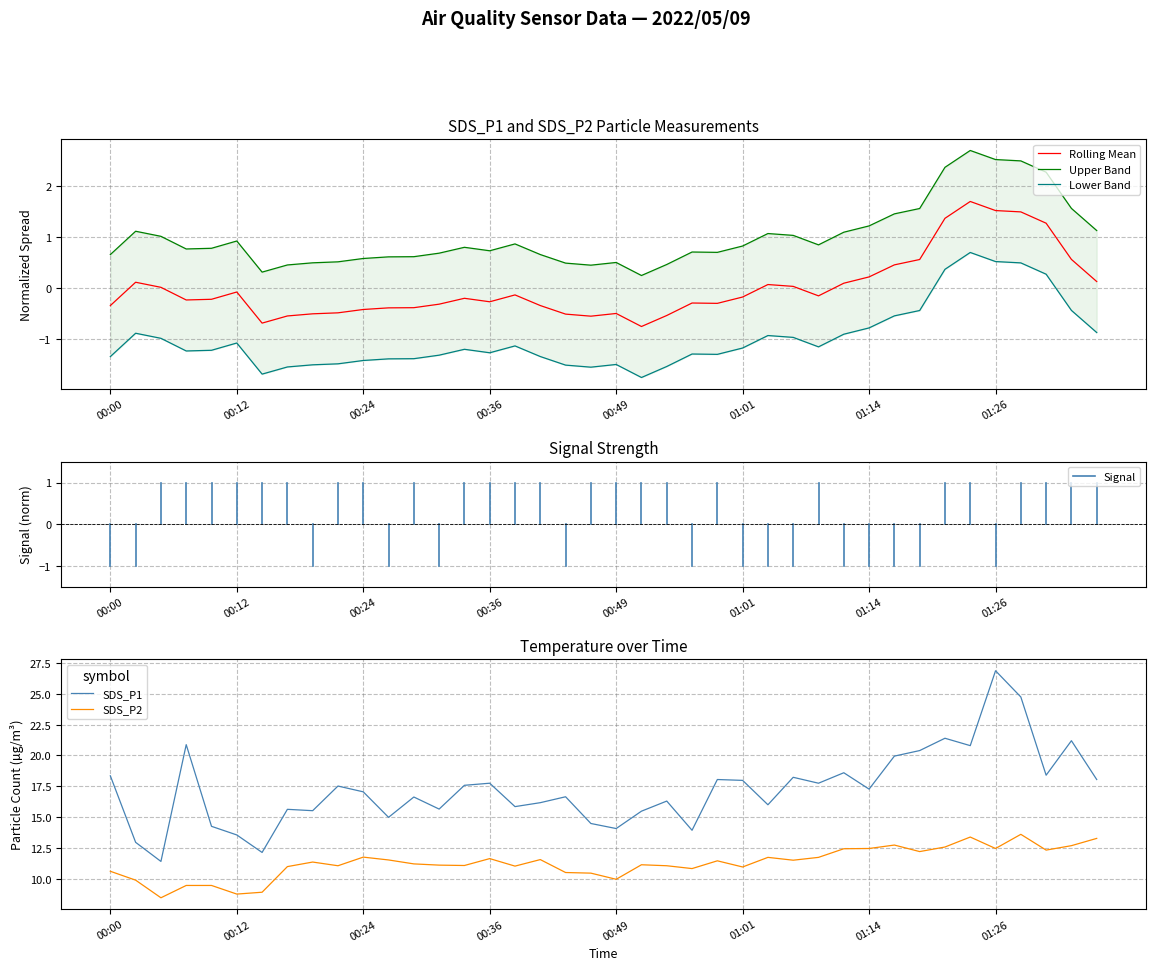

What is the maximum value for SDS_P2?

13.6